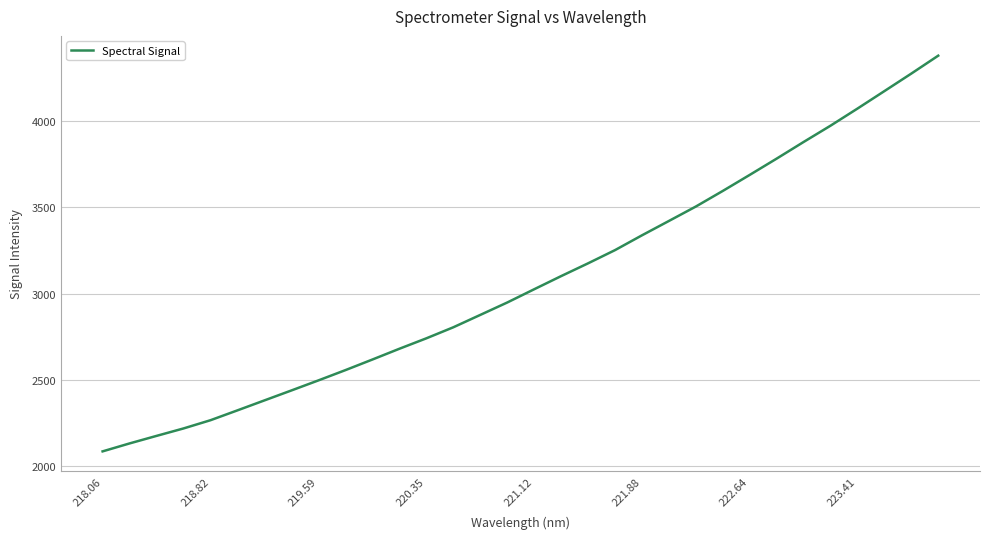

What is the maximum value shown in the chart?

4379.6